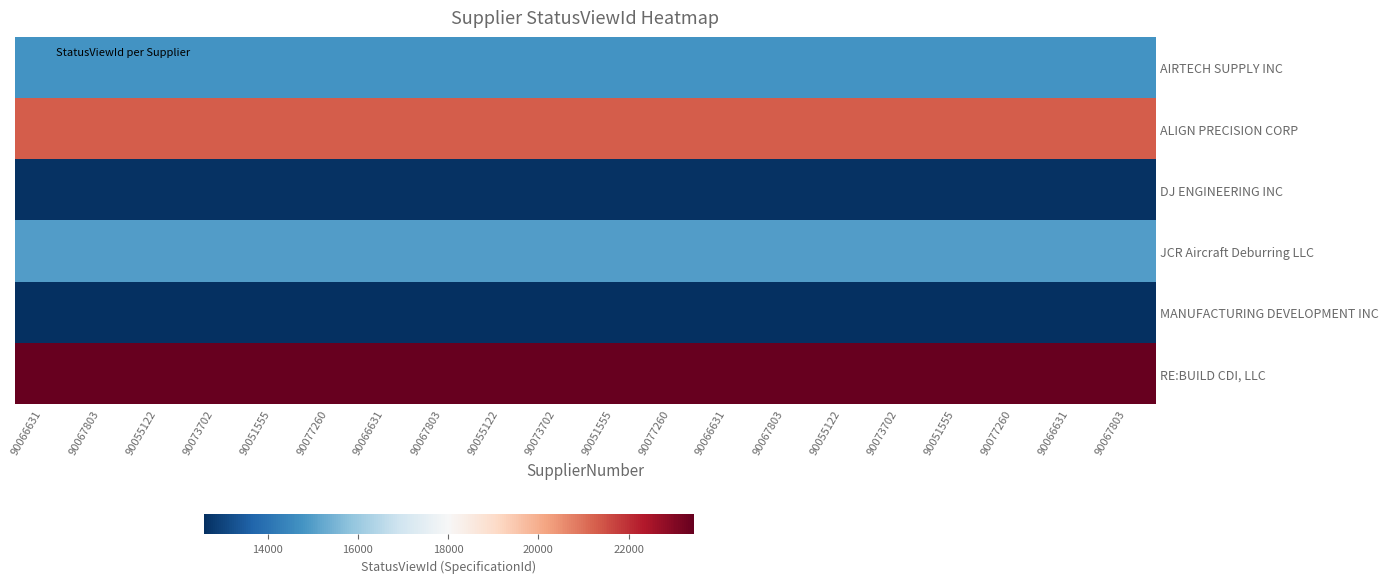

What is the total value across all series at 90066631?

99685